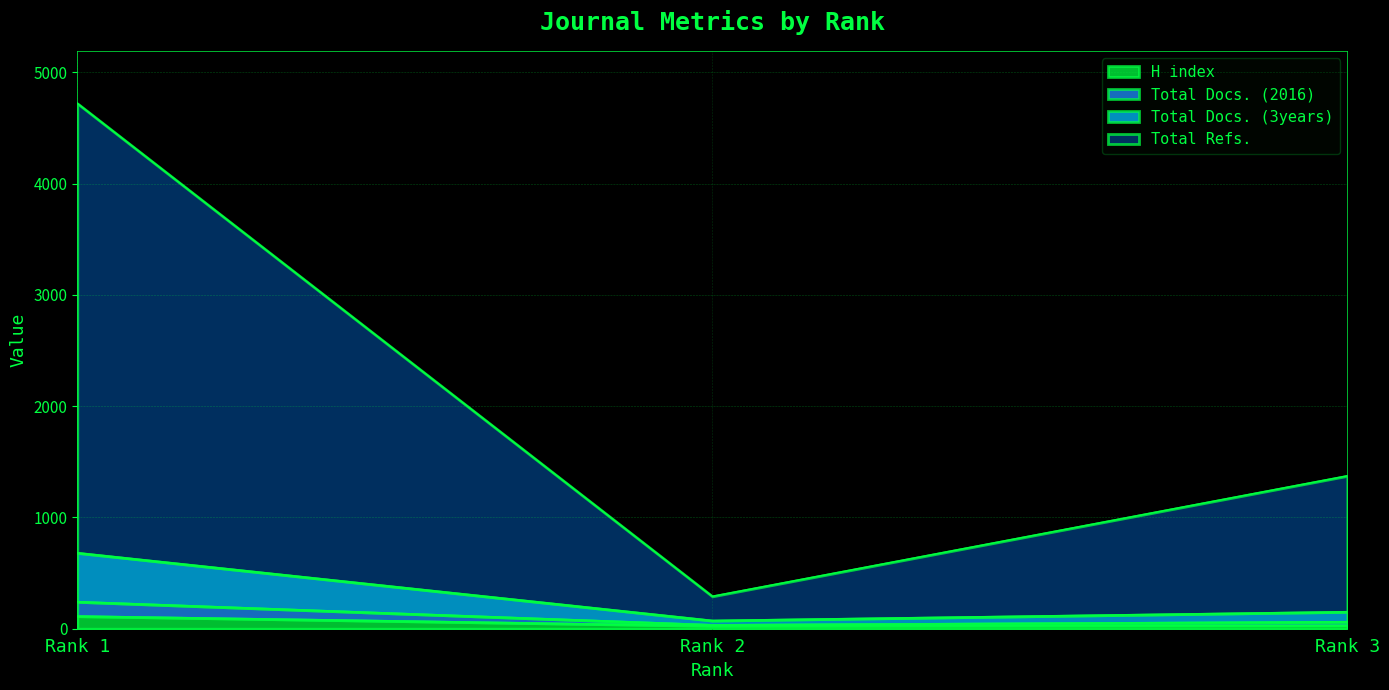

What is the maximum value for H index?

113